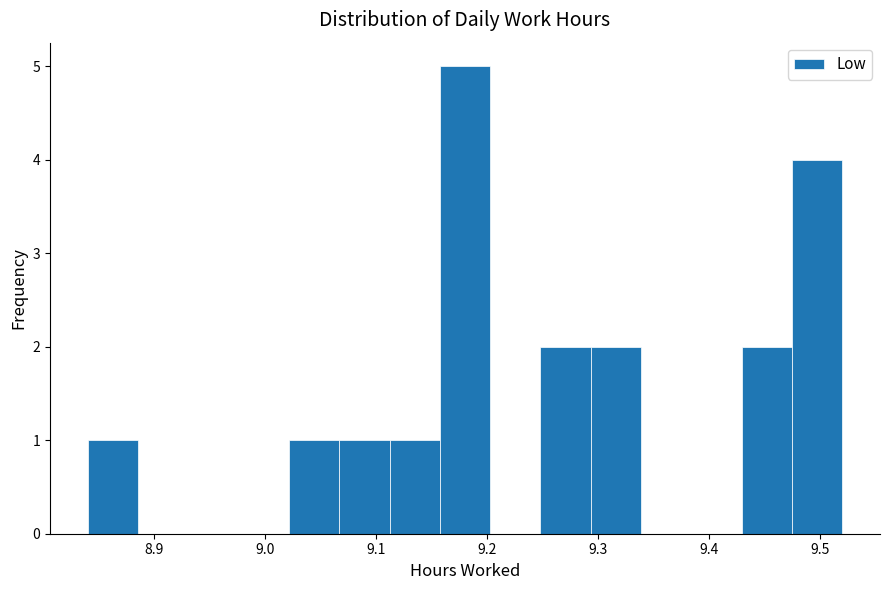

Reading left to right, transcribe this chart: for each bar, give the range it covers on the x-axis and its height. Neither the bar edges nor the heights are printed on the chart, so give them approximately, as read against the axes.

8.84 to 8.89: 1
8.89 to 8.93: 0
8.93 to 8.98: 0
8.98 to 9.02: 0
9.02 to 9.07: 1
9.07 to 9.11: 1
9.11 to 9.16: 1
9.16 to 9.20: 5
9.20 to 9.25: 0
9.25 to 9.29: 2
9.29 to 9.34: 2
9.34 to 9.38: 0
9.38 to 9.43: 0
9.43 to 9.47: 2
9.47 to 9.52: 4